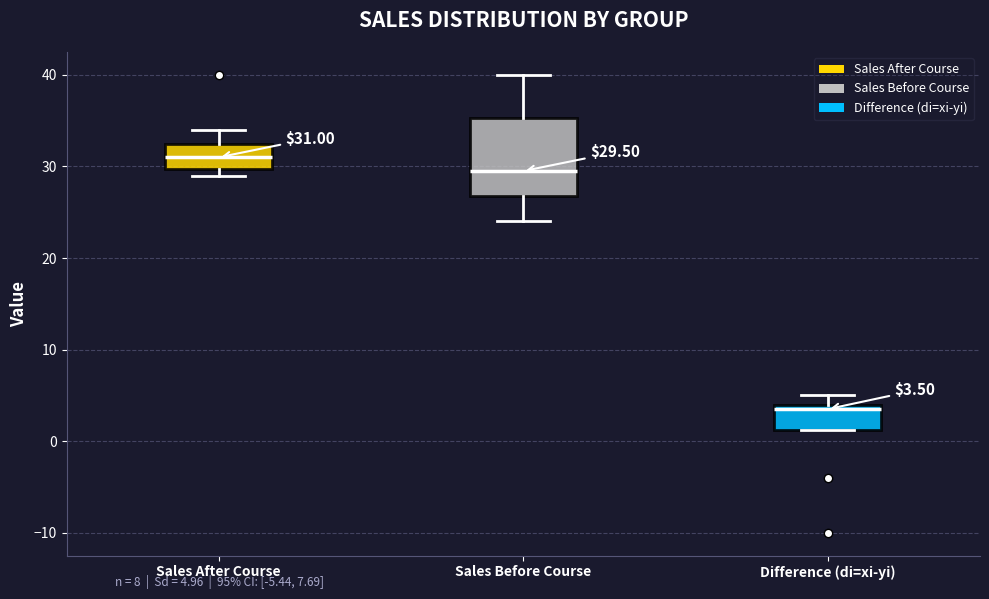

Comparing the boxes themselves (not the whiskers), which one is the tallest?

Sales Before Course